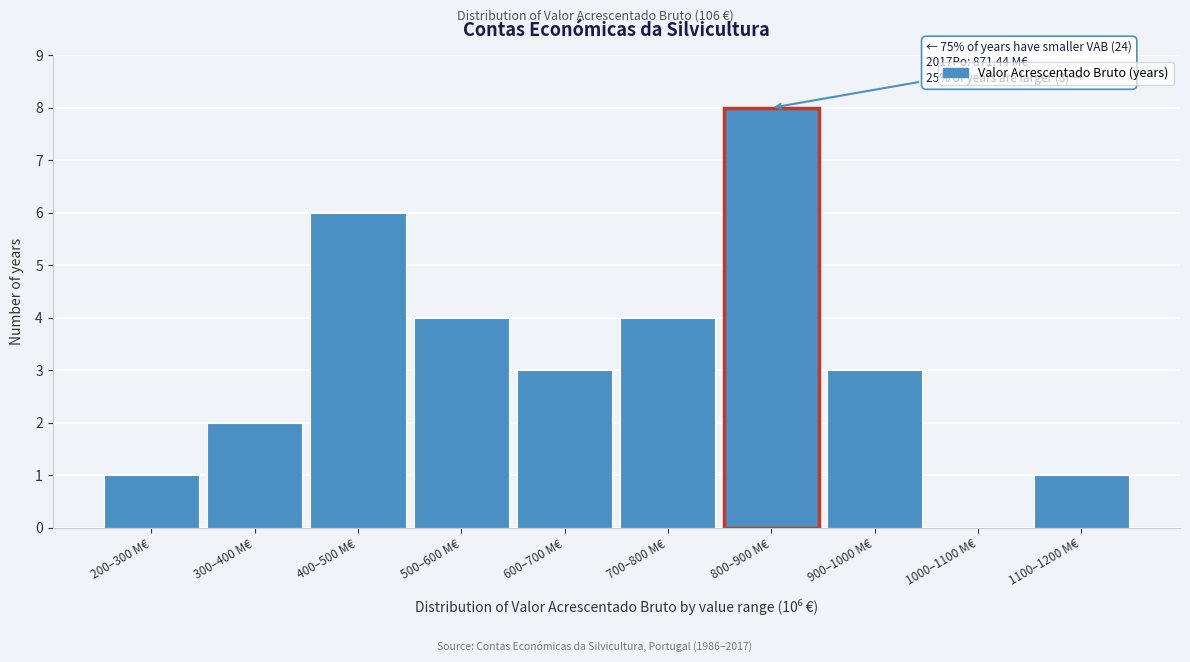

Reading right to left, list all the values displayed in this chart.

1100–1200 M€=1	1000–1100 M€=0	900–1000 M€=3	800–900 M€=8	700–800 M€=4	600–700 M€=3	500–600 M€=4	400–500 M€=6	300–400 M€=2	200–300 M€=1